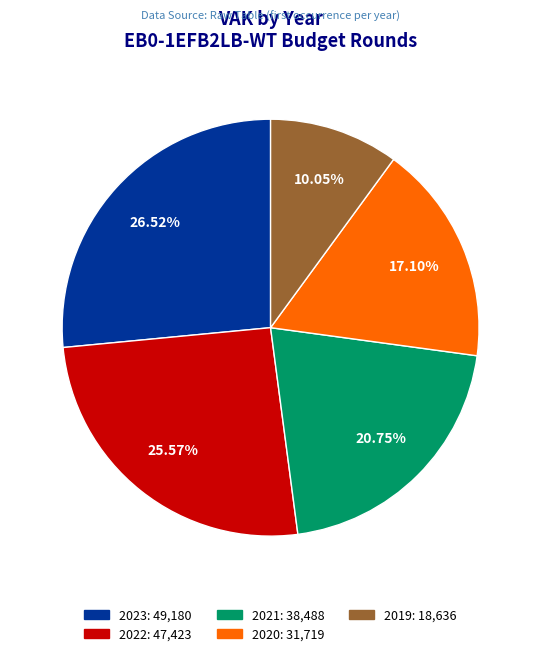

The 2023 slice represents 27% of the pie. True or false?

True